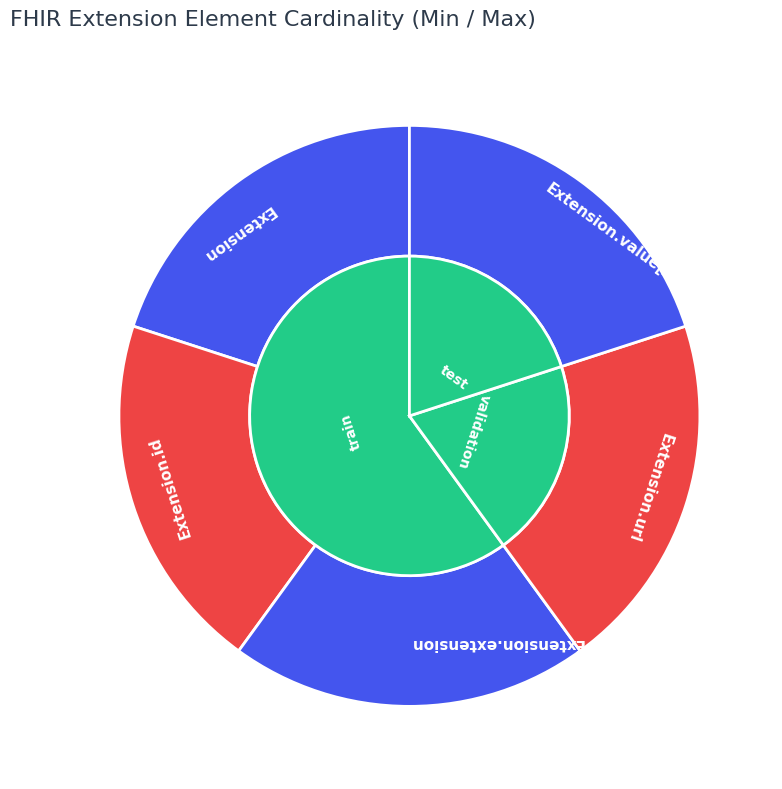

Combined, do Extension.url and Extension.value[x] account for over 50%?

No